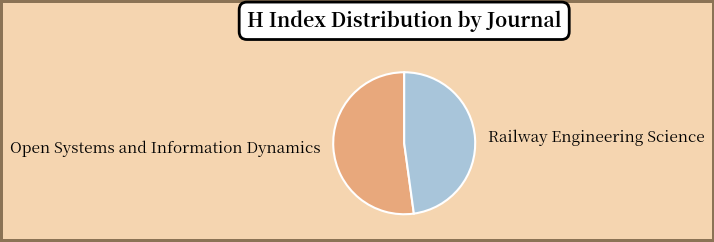

The Railway Engineering Science slice represents 48% of the pie. True or false?

True